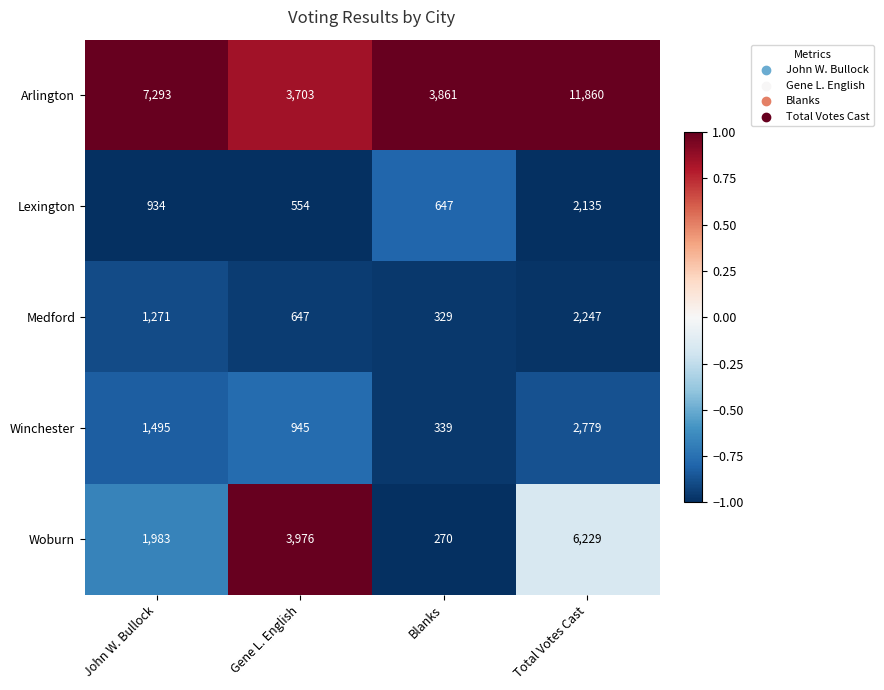

Is the value of Arlington at Gene L. English greater than the value of Woburn at Gene L. English?

No